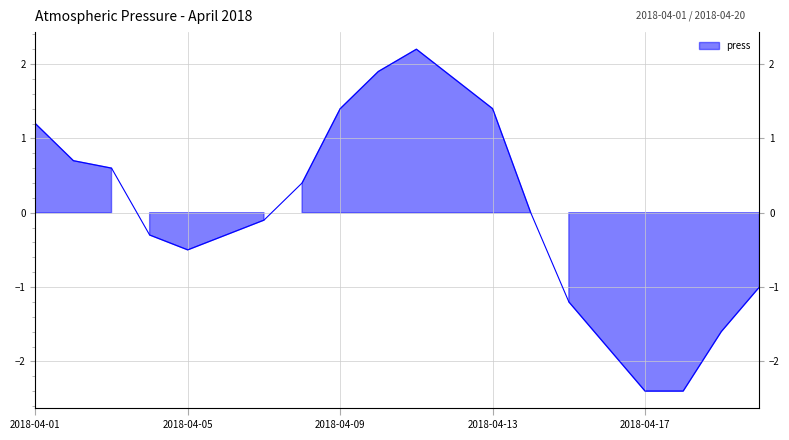

At which category does the chart reach its peak across all series?

2018-04-11